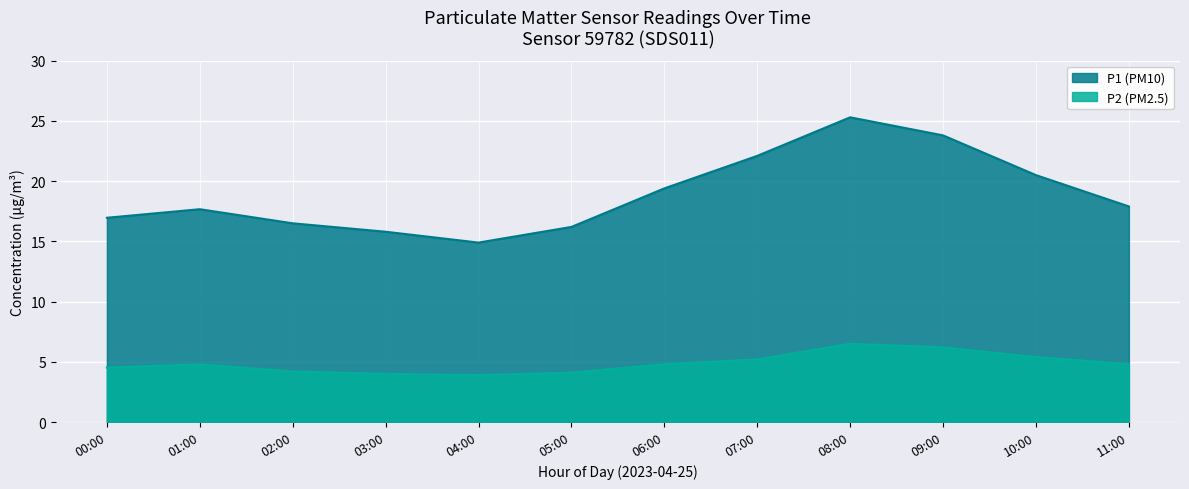

What is the label of the 3rd point from the left?

02:00